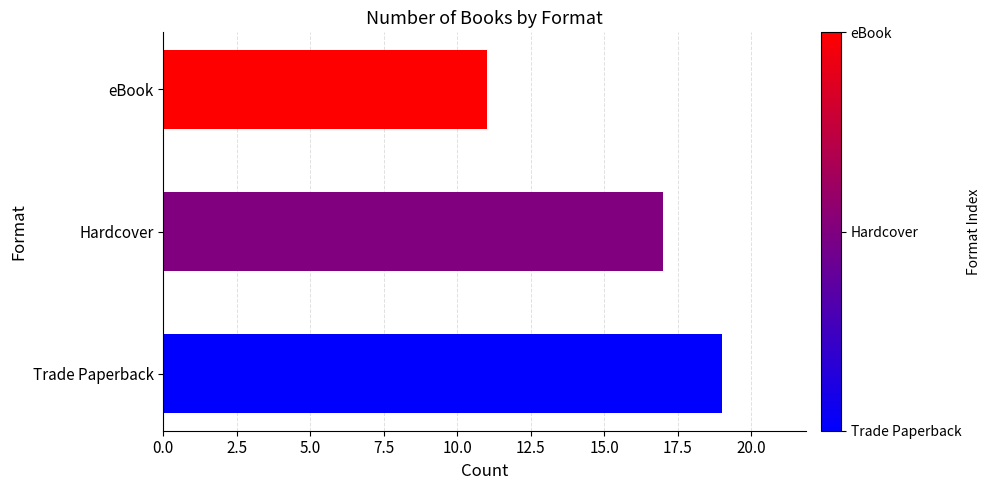

Reading bottom to top, list all the values displayed in this chart.

Trade Paperback=19	Hardcover=17	eBook=11